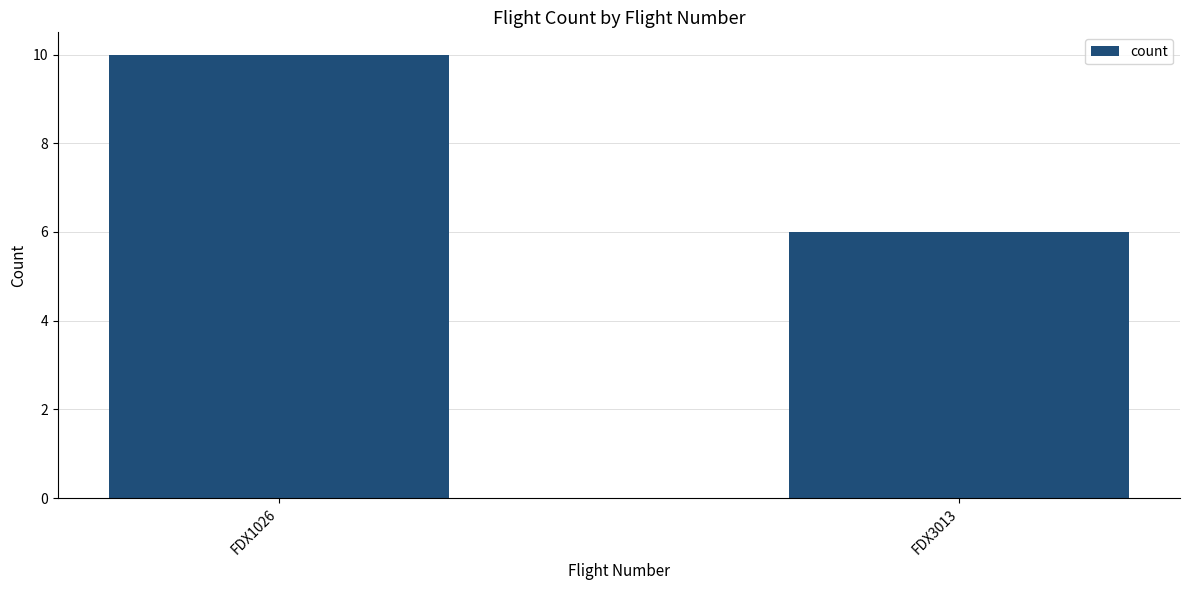

The value at FDX3013 is 6. True or false?

True